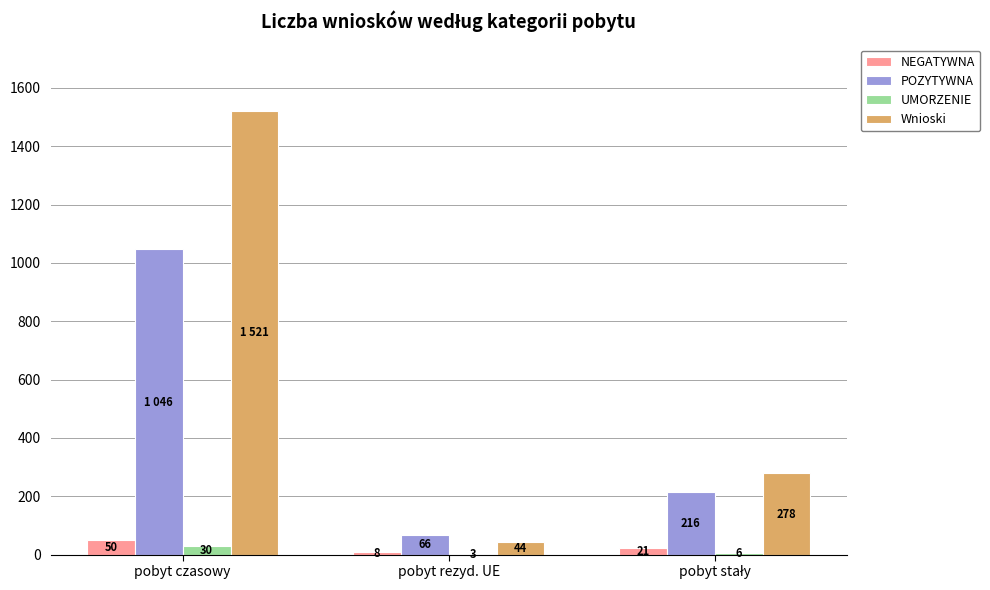

What is the sum of all POZYTYWNA values?

1328